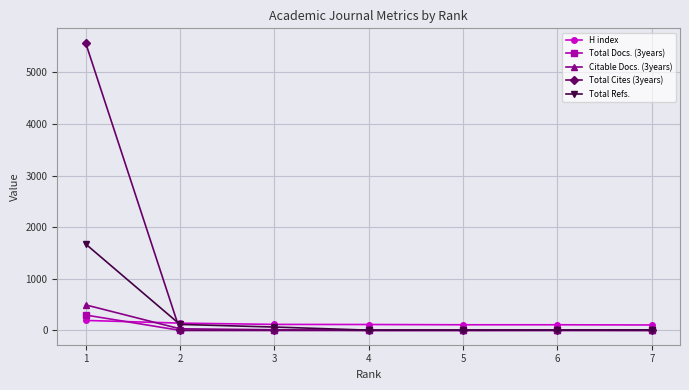

Which series has the largest range (max minus min)?

Total Cites (3years)